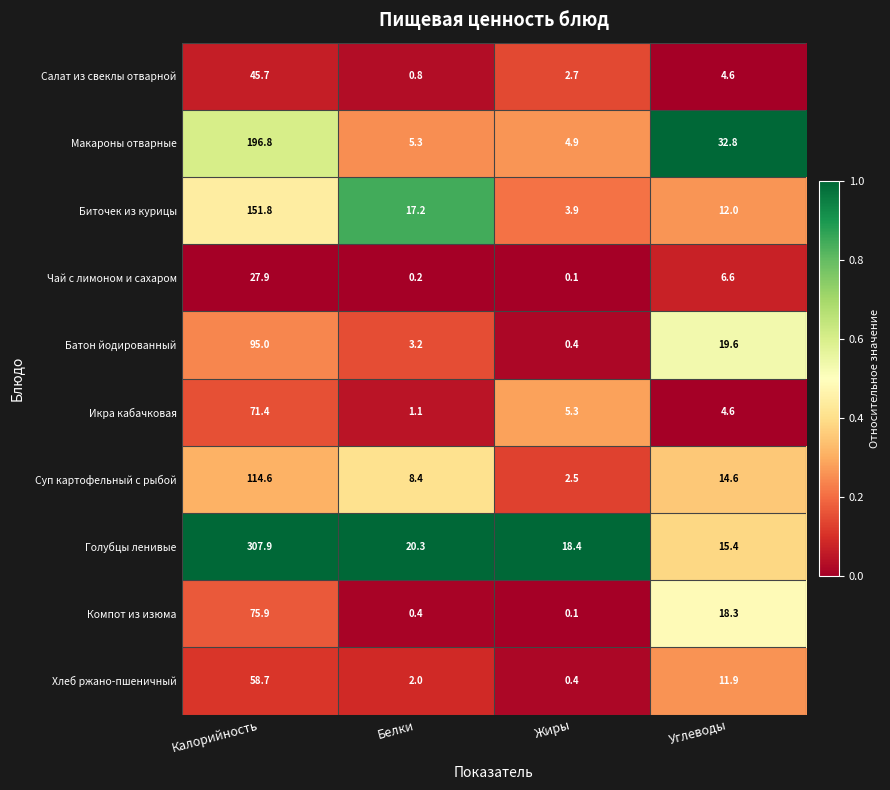

What is the spread (max minus min) of values at Калорийность?

280.0